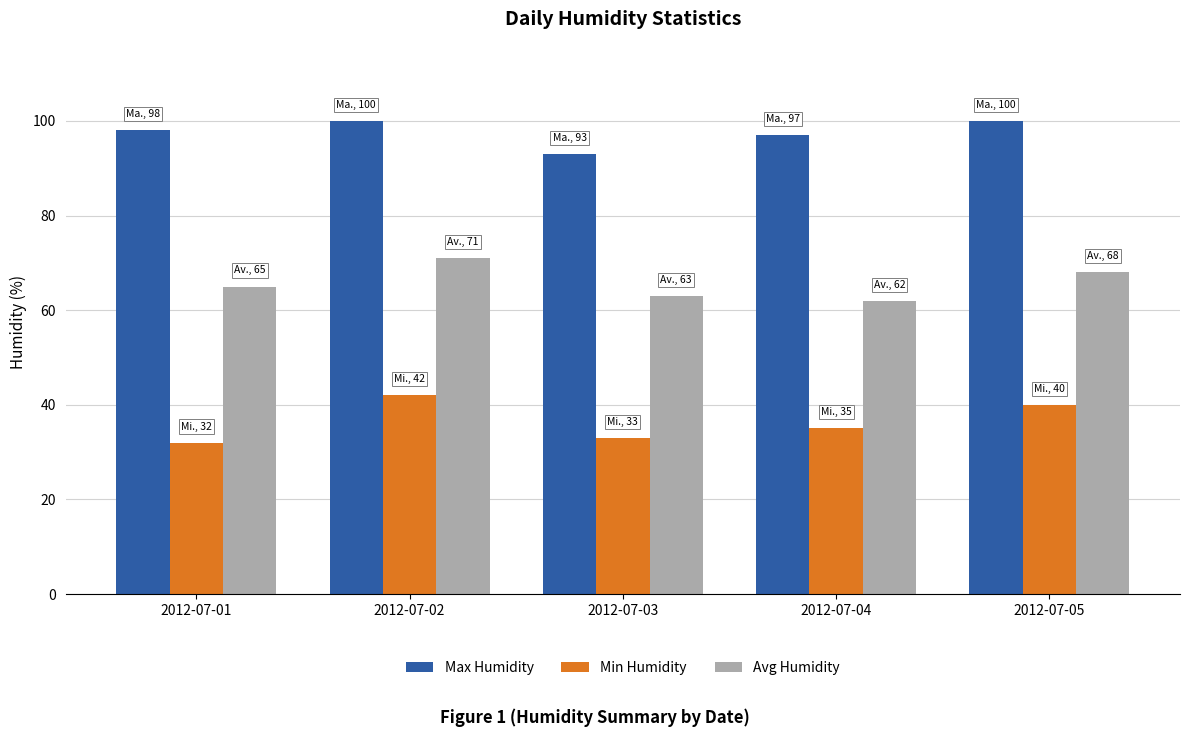

How many data points in Avg Humidity are less than 65?

2